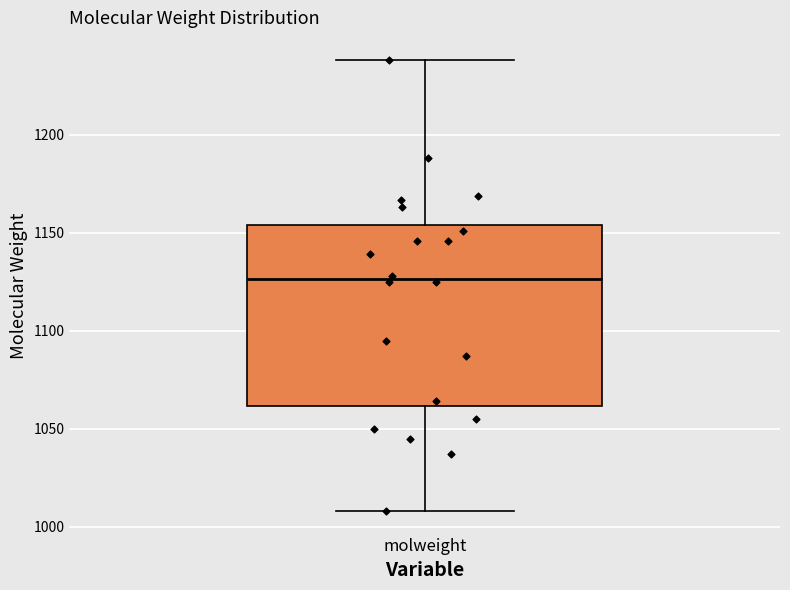

Transcribe this box plot: give where the median line is, the range the box spans, and where the two whiskers end, as read against the y-axis. The values are not printed on the chart, so give them approximately, as read against the axis.

median 1125, box 1060 to 1155, whiskers 1010 to 1240